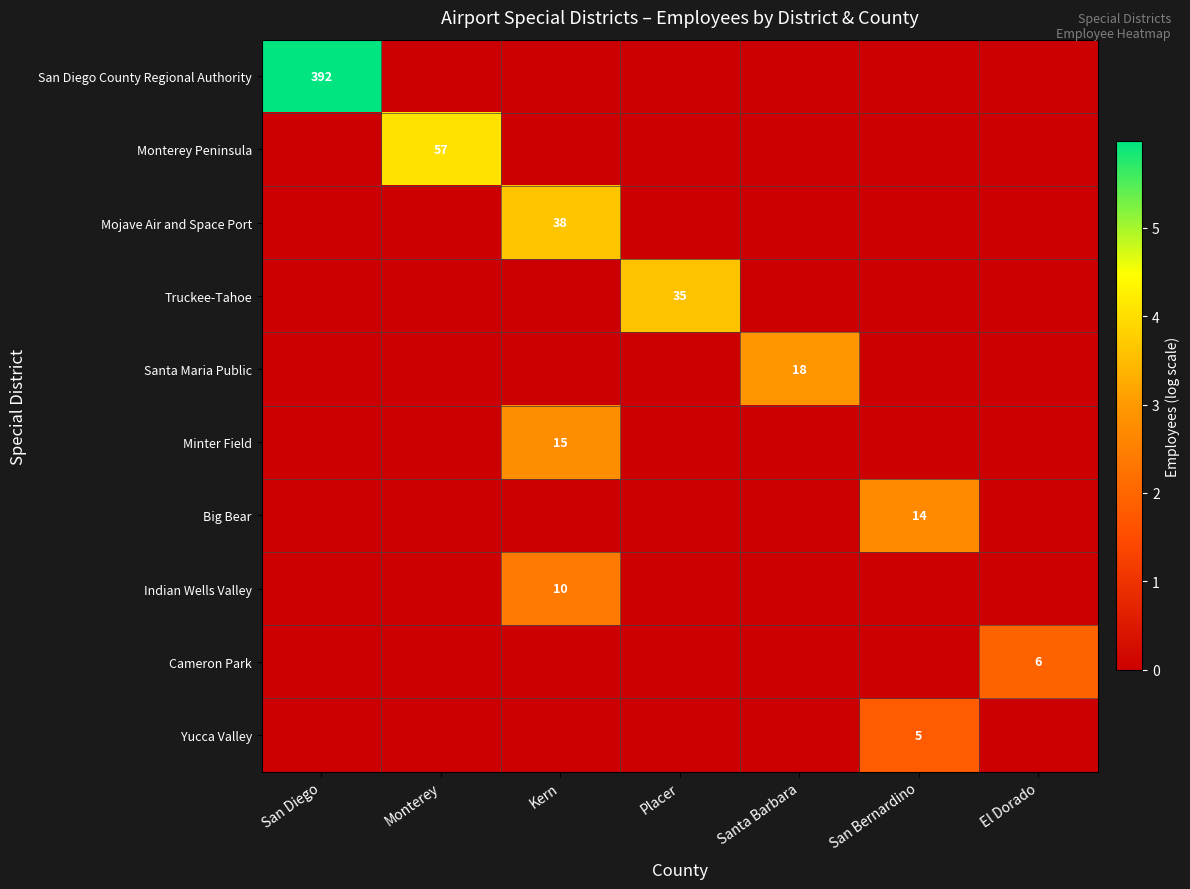

True or false: Minter Field has a value of 15 at Kern.

True